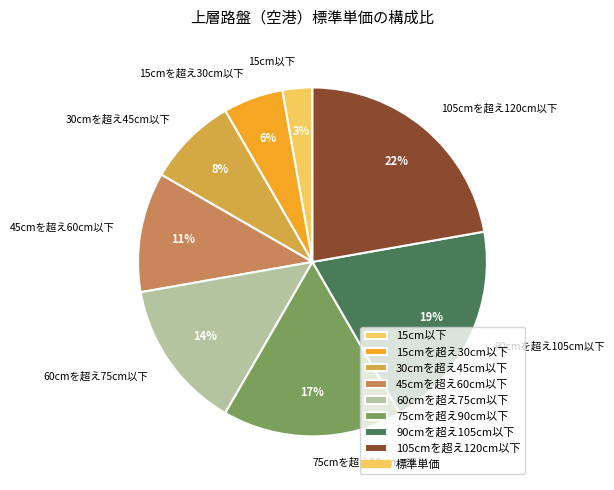

Which slice is the smallest?

15cm以下